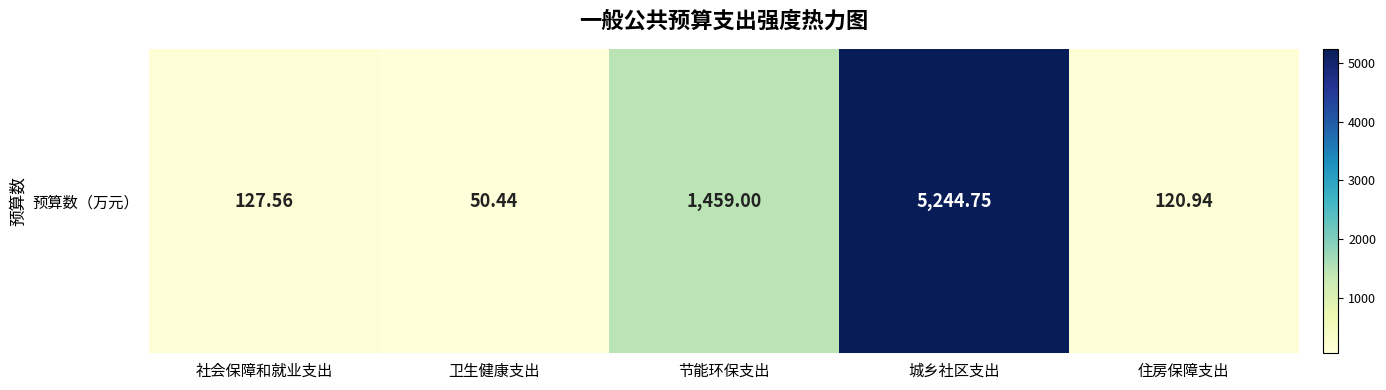

Which label corresponds to the smallest value in the chart?

卫生健康支出